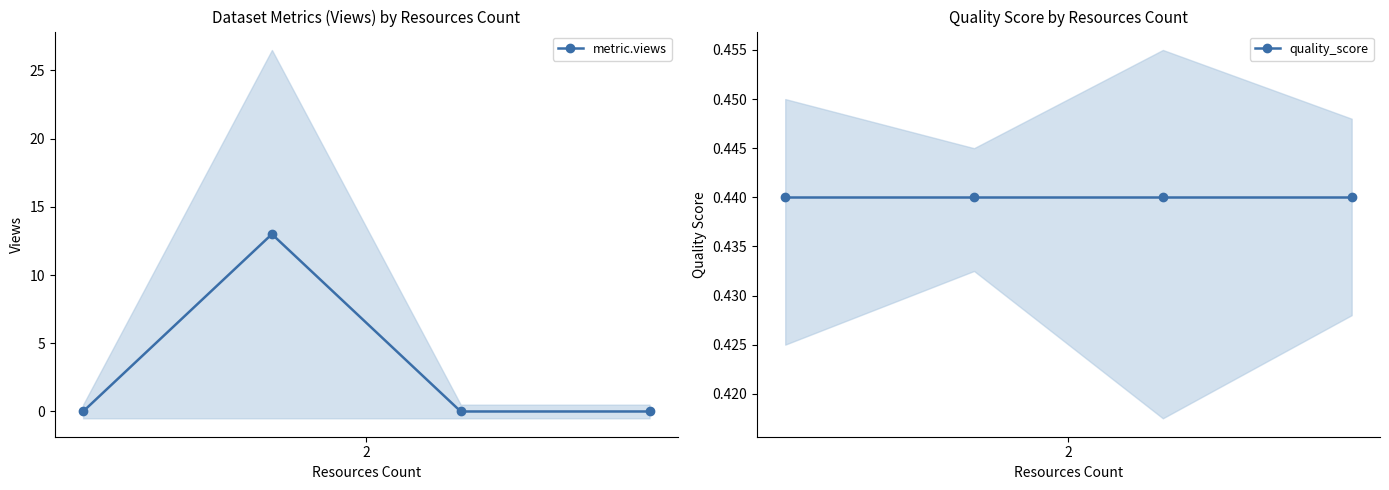

What is the difference between the maximum and minimum values in the metric.views series?

13.0